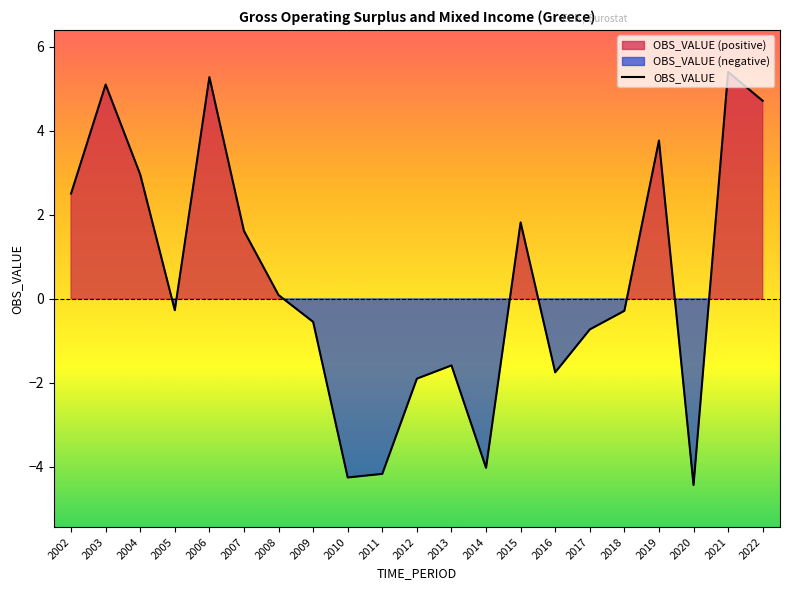

What is the difference between the maximum and second lowest values?

9.7